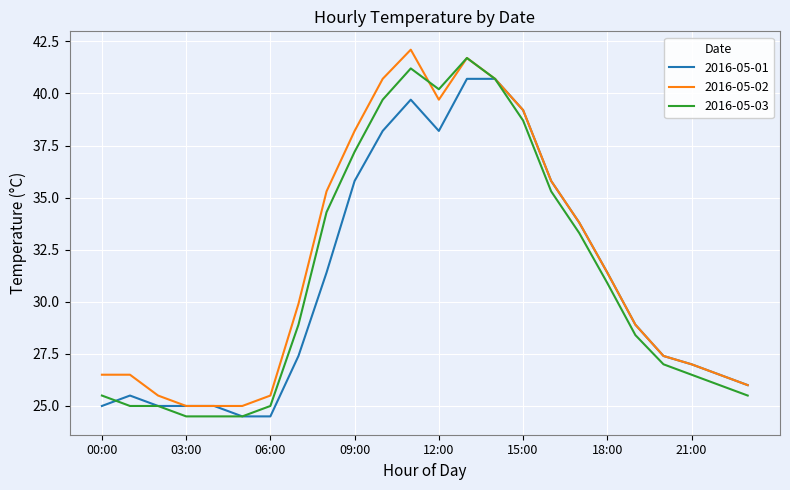

What is the highest value of the 2016-05-03 series?

41.7